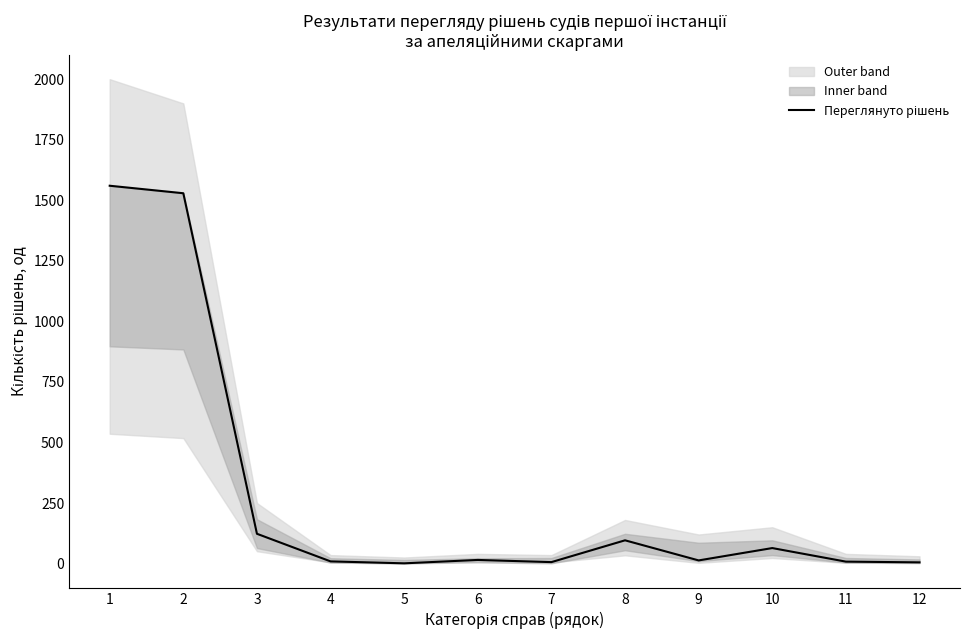

What is the maximum value shown in the chart?

1560